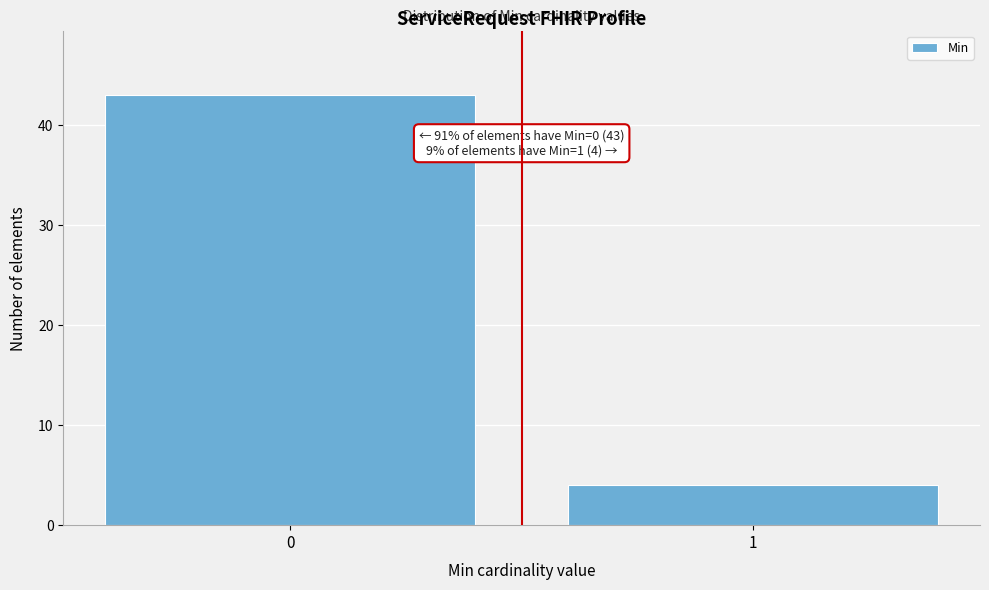

Reading left to right, extract all data points from this chart.

43	4